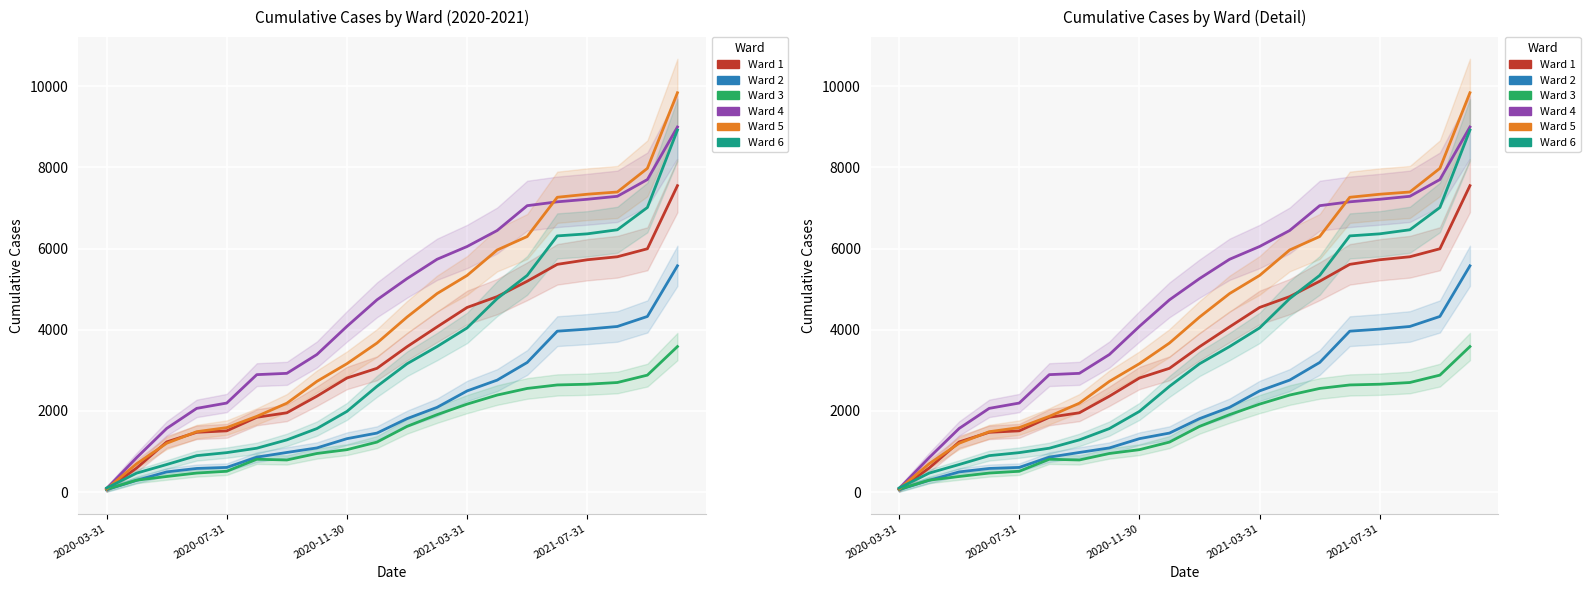

At which label is Ward 3 closest to 1828?

11